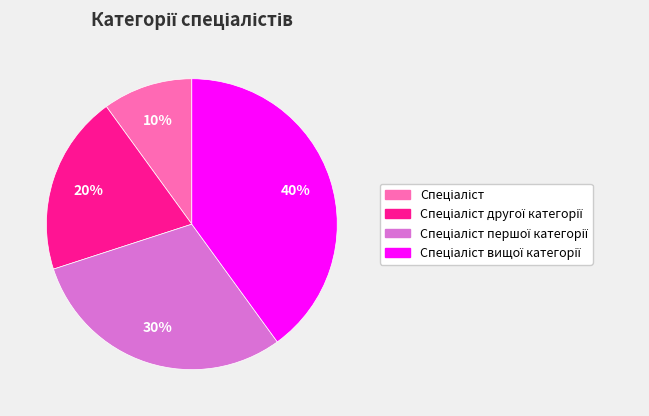

Does any single category account for the majority?

No